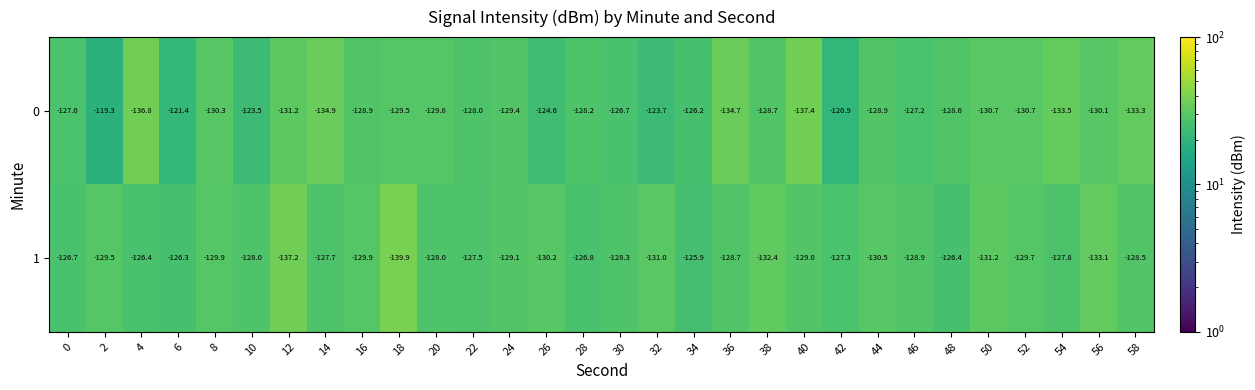

What is the smallest value displayed?

-139.9